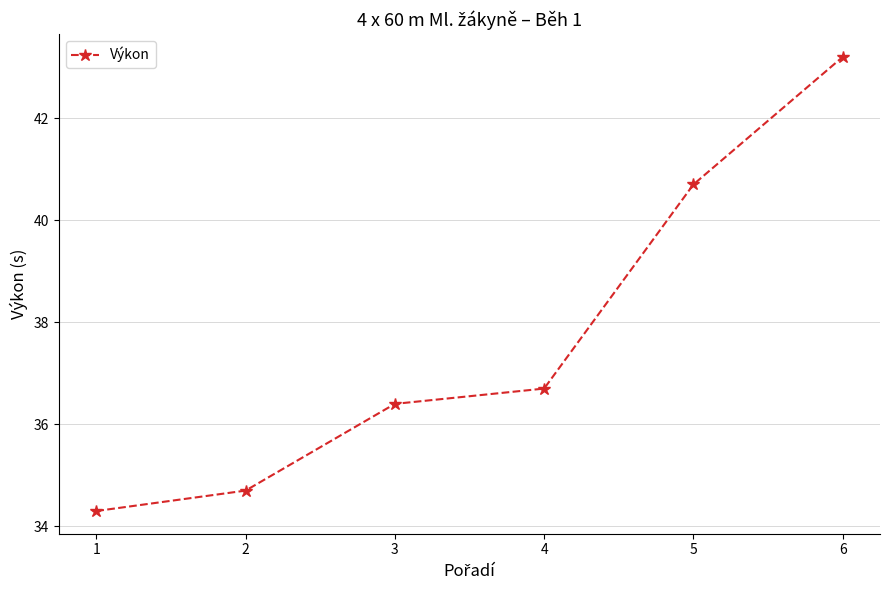

What is the maximum value shown in the chart?

43.2